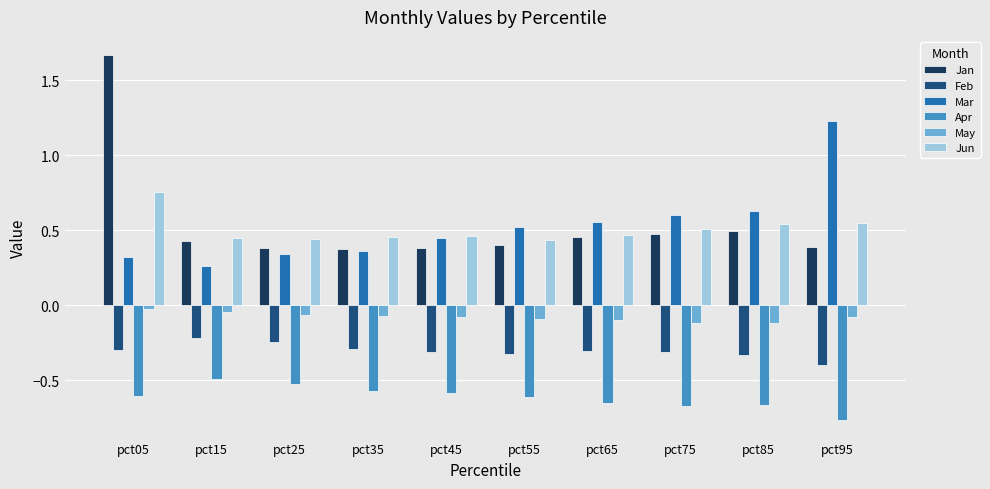

Is the value of Jun at pct25 greater than the value of May at pct85?

Yes